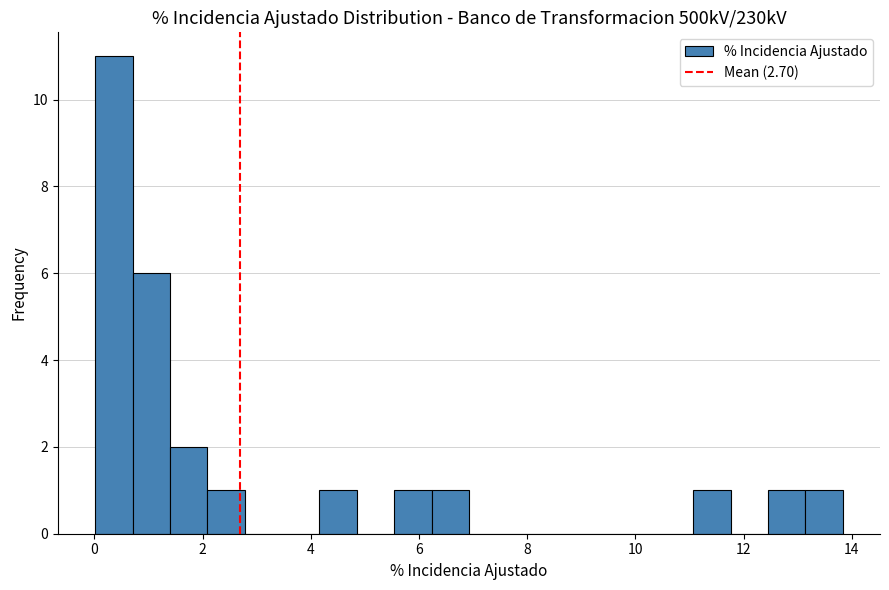

Around what value on the x-axis is the tallest bar? Give the approximate position of its centre, as read against the axis.

0.4